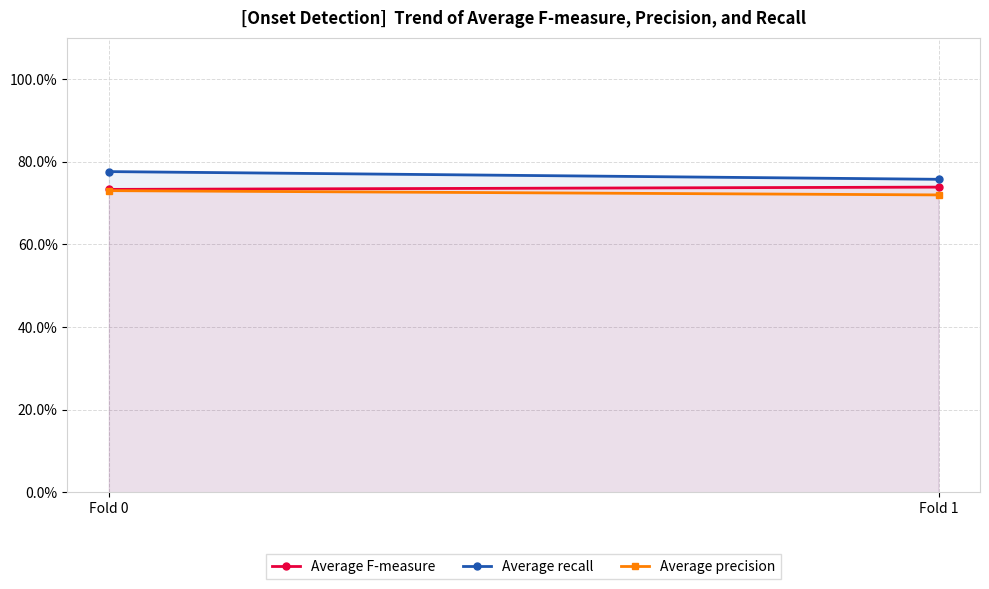

What is the sum of the Average precision values at Fold 0 and Fold 1?

1.4